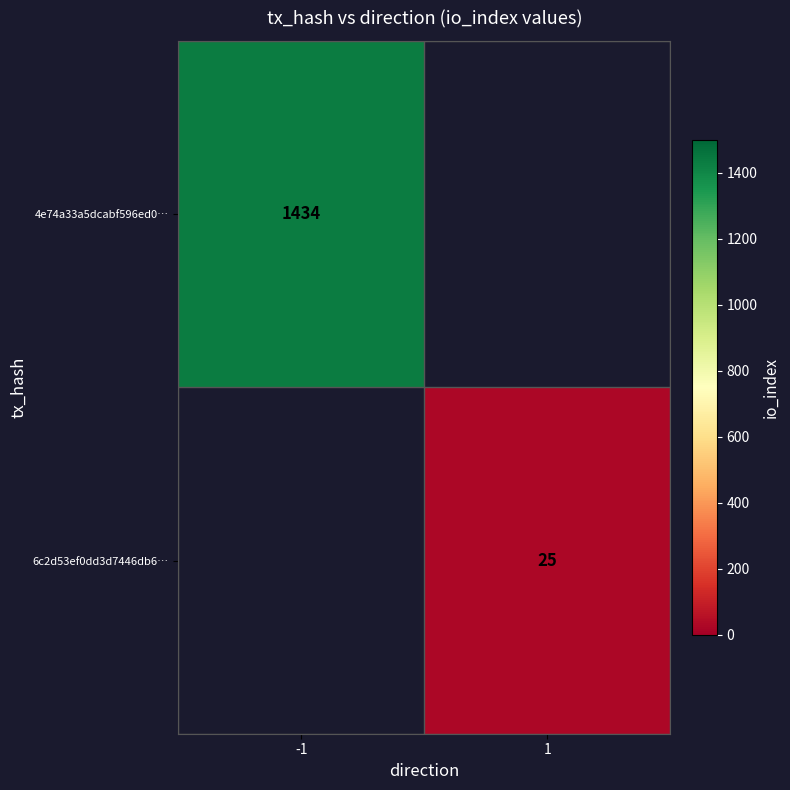

Which label corresponds to the largest value in the chart?

-1